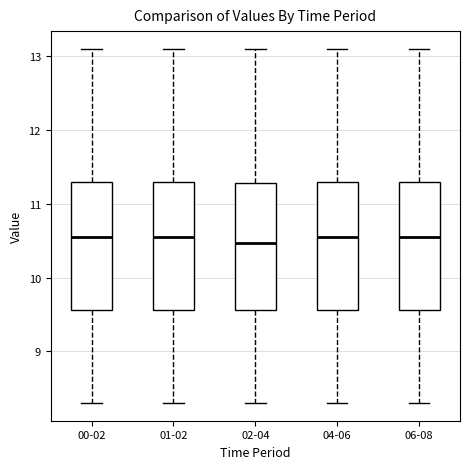

Where is the upper edge of the box for 06-08 on the y-axis? The values are not printed on the chart, so give them approximately, as read against the axis.

11.3